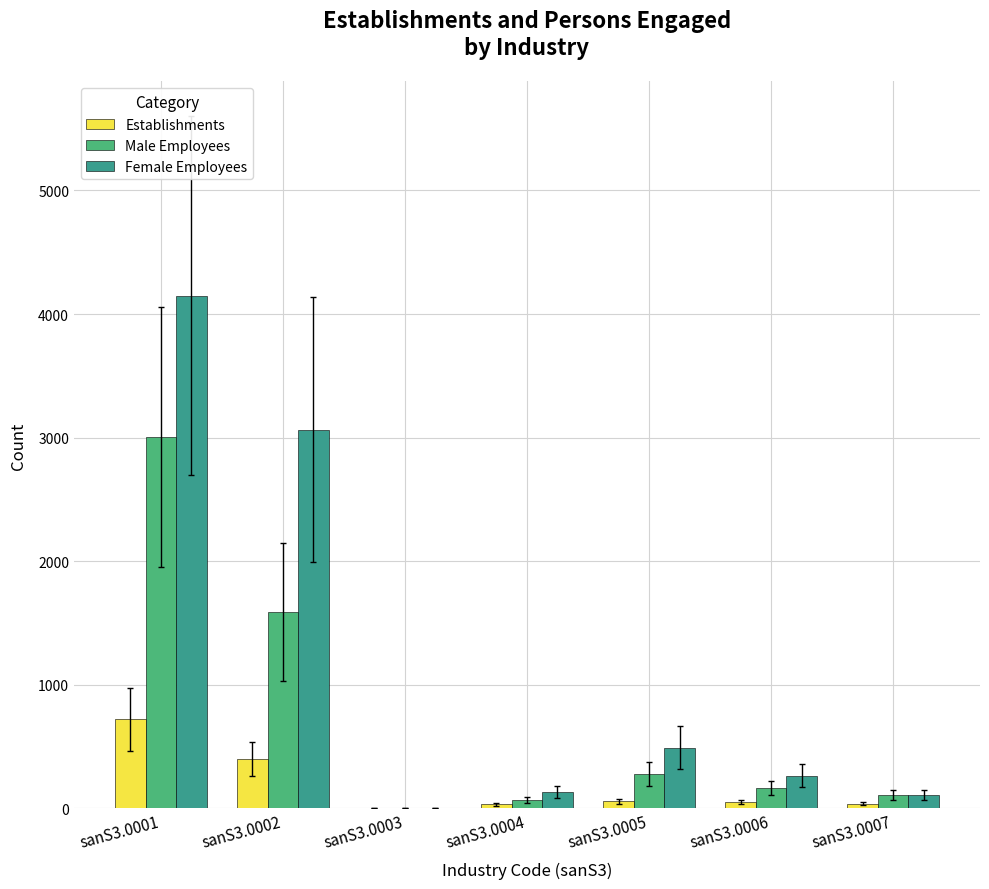

How many groups of bars are there?

7